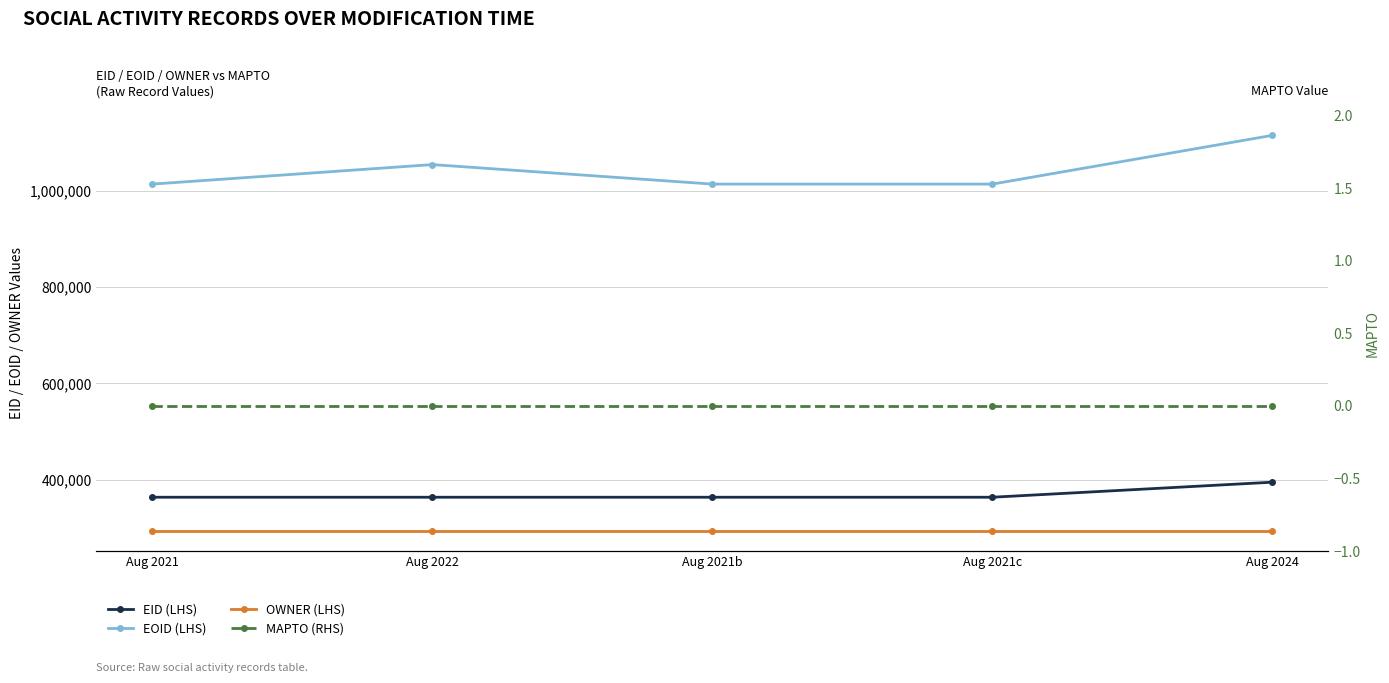

Which has a higher value, Aug 2021c or Aug 2021?

Aug 2021c